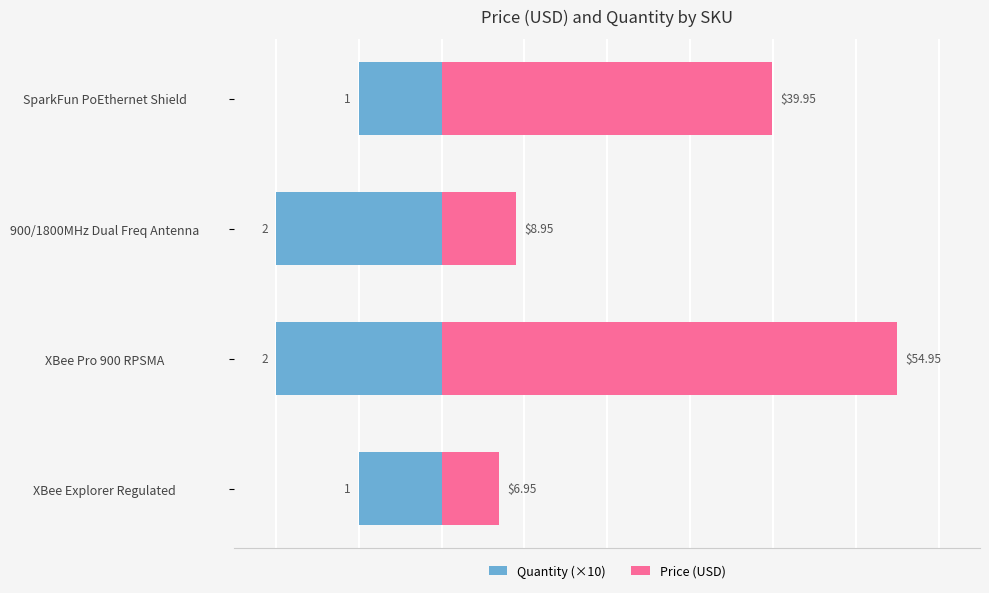

How many bars are there in each group?

2